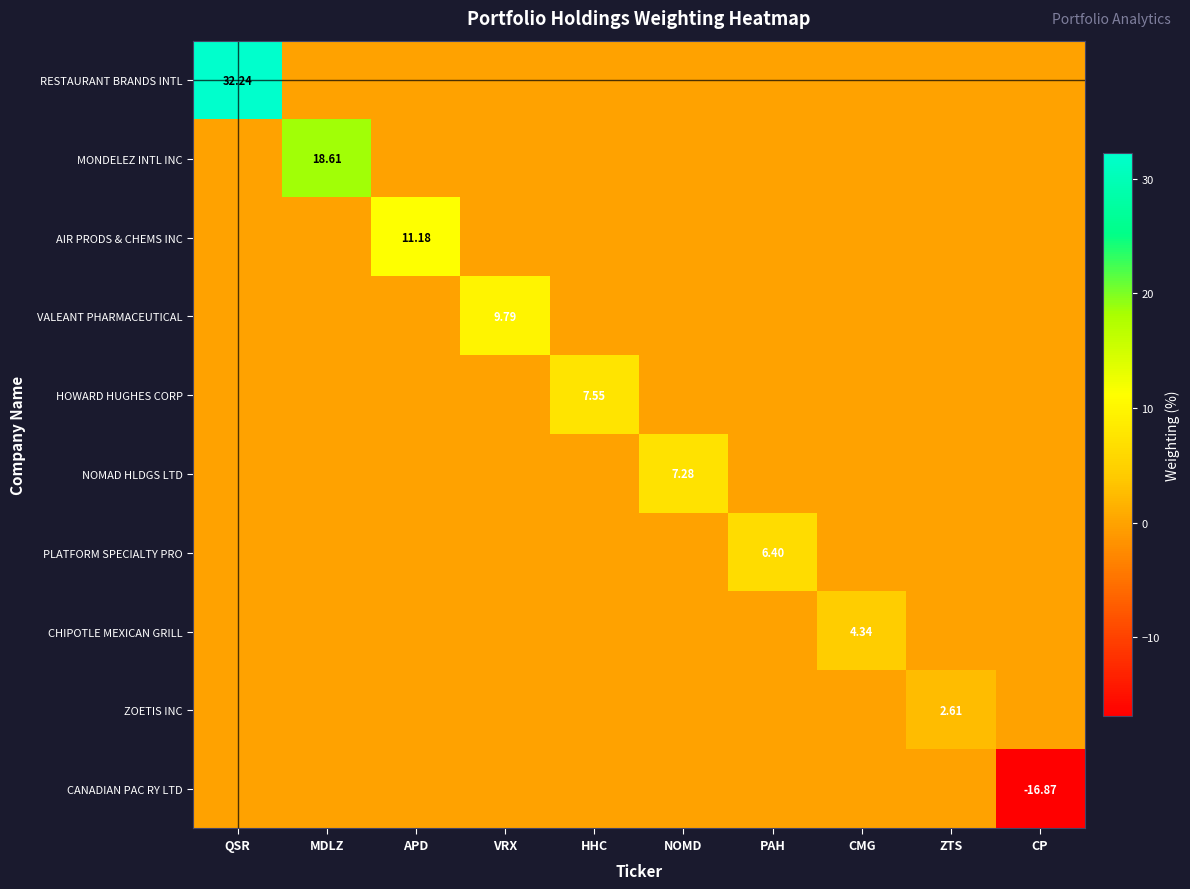

What is the total value across all series at QSR?

32.2